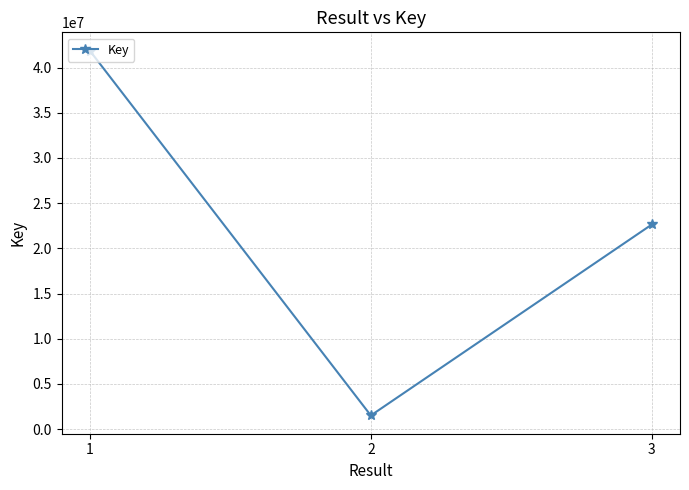

The chart shows a value of 41883008 at 1. True or false?

True